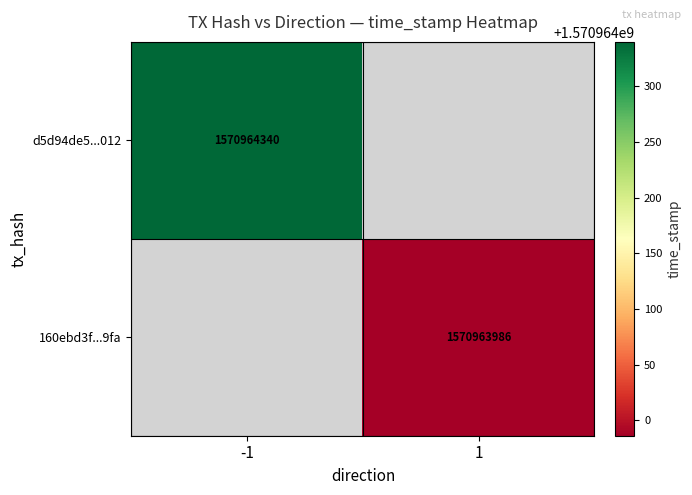

What is the spread (max minus min) of values at direction?

2